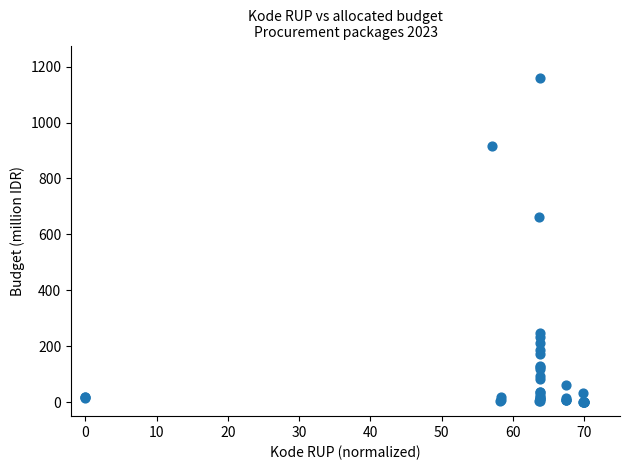

What Y value in the scatter plot is closest to 580?

660.6